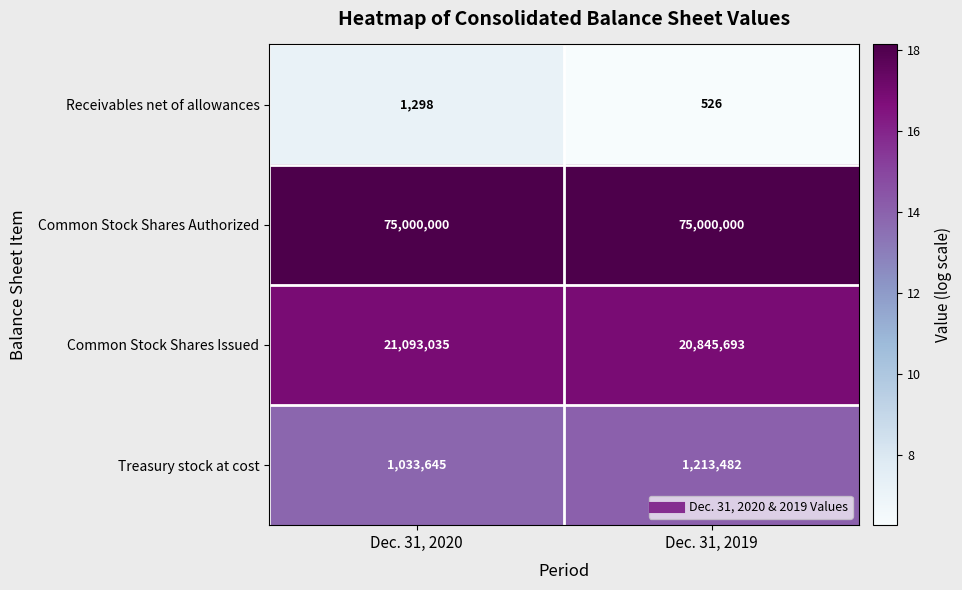

Reading left to right, extract all data points from this chart.

Receivables net of allowances: 1298	526
Common Stock Shares Authorized: 75000000	75000000
Common Stock Shares Issued: 21093035	20845693
Treasury stock at cost: 1033645	1213482